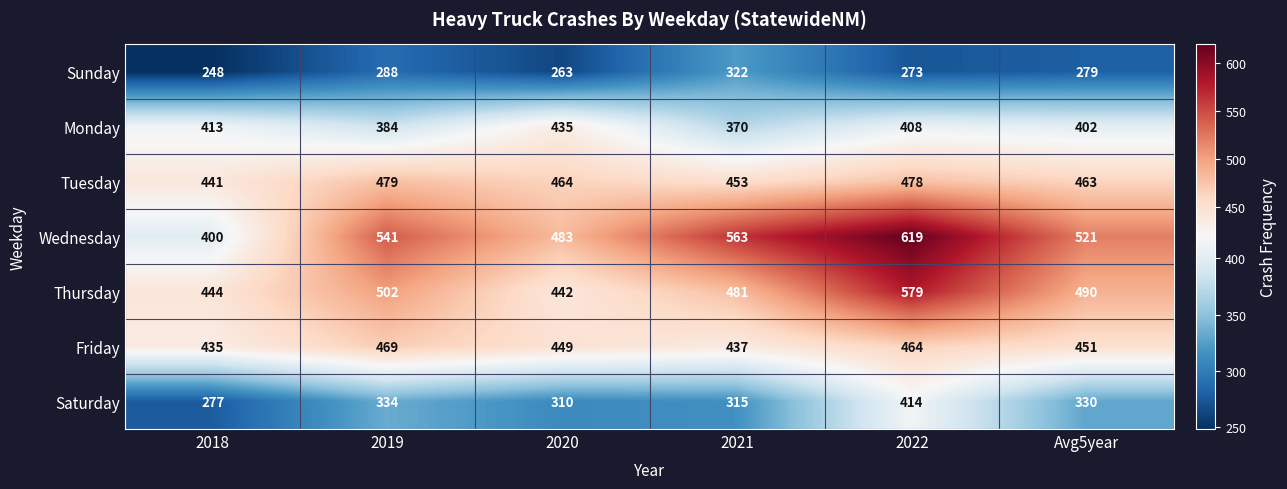

What is the spread (max minus min) of values at 2019?

253